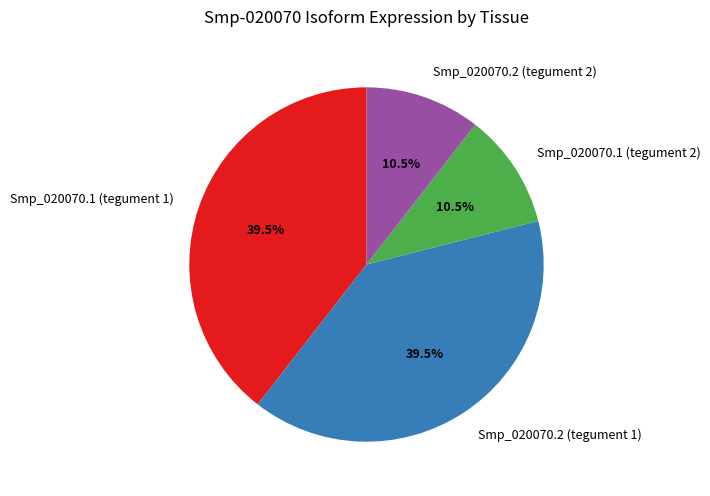

Does any single category account for the majority?

No